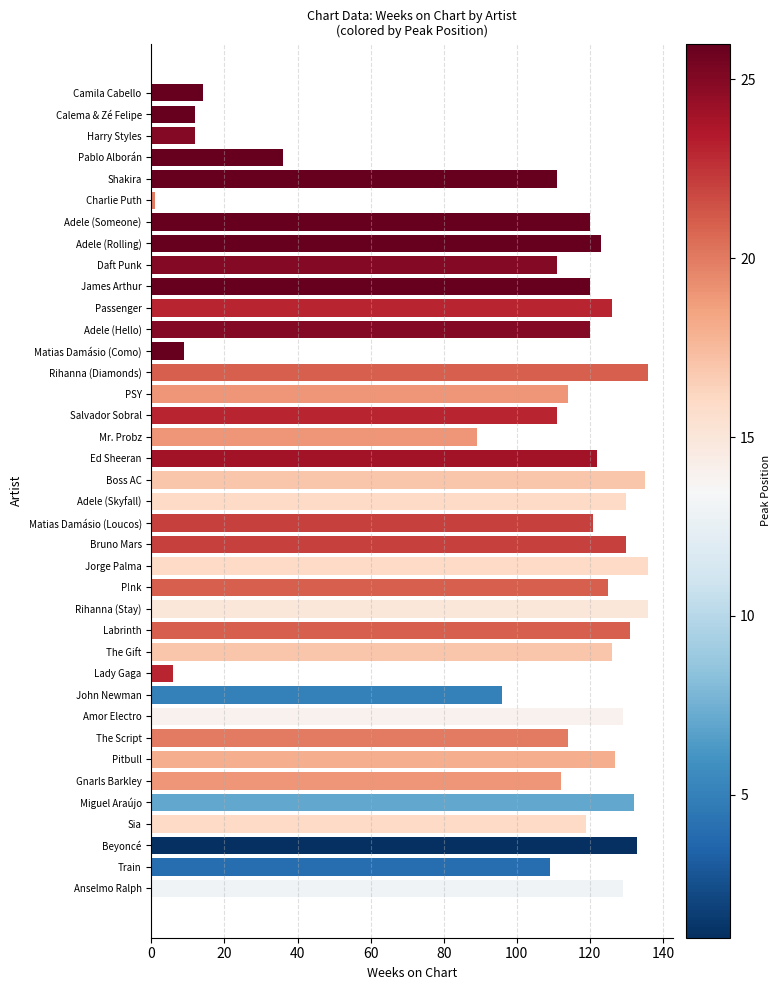

How many bars are there in total?

38